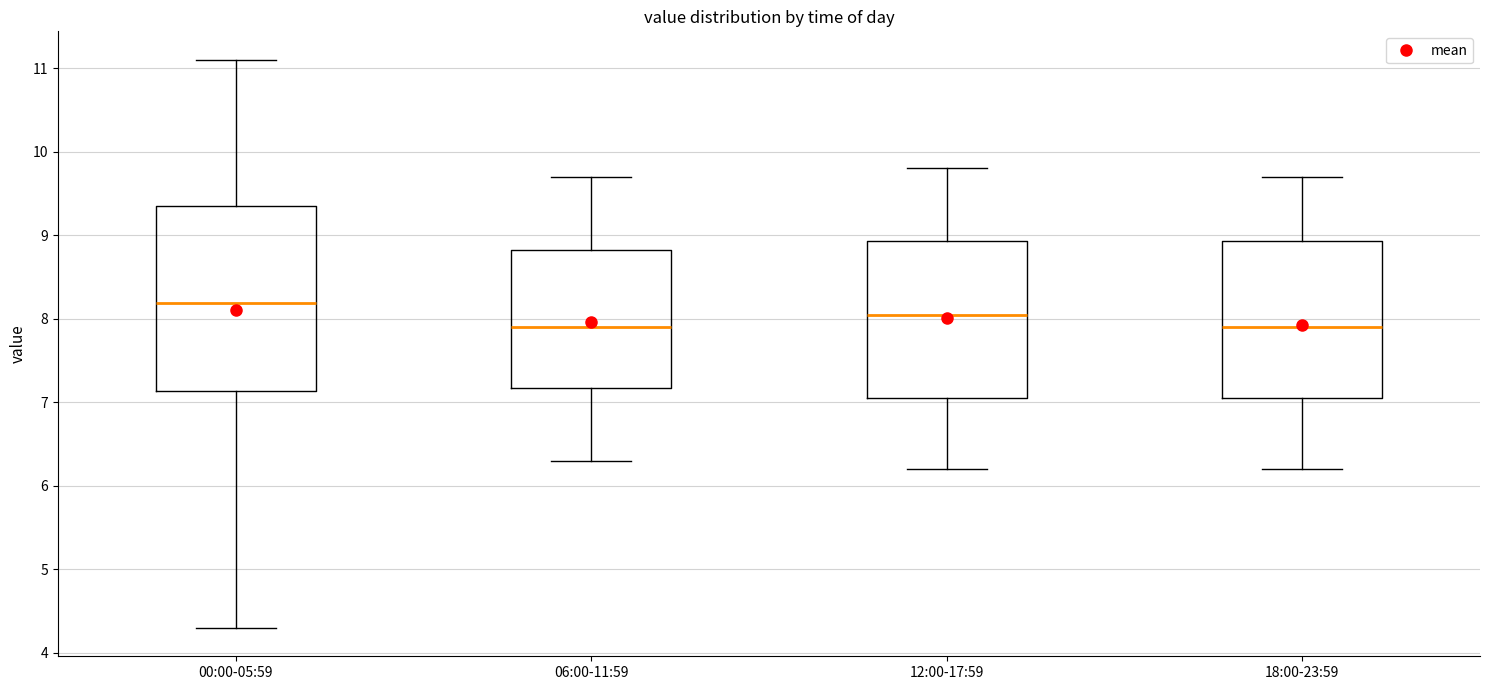

Which box has the highest median line?

00:00-05:59